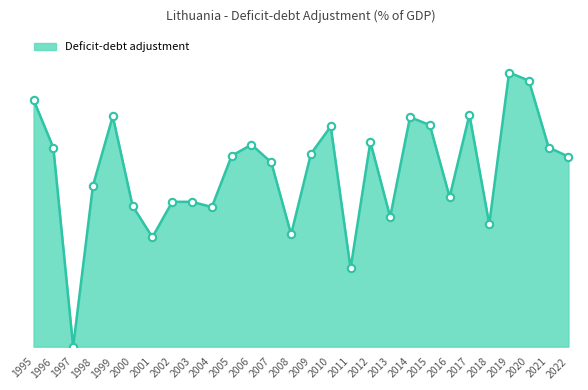

Between 1995 and 2010, which is larger?

1995